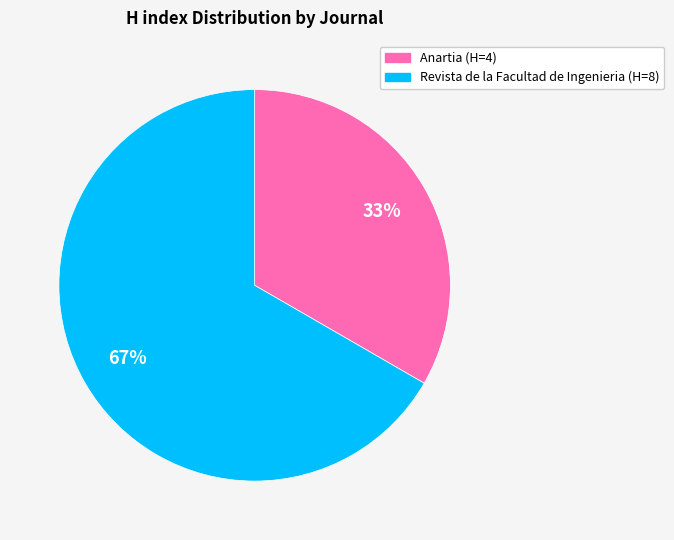

Is the sum of Revista de la Facultad de Ingenieria and Anartia greater than half?

Yes